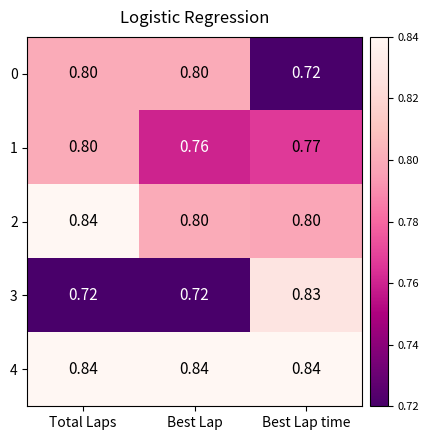

At which category is the sum across all series the highest?

Total Laps